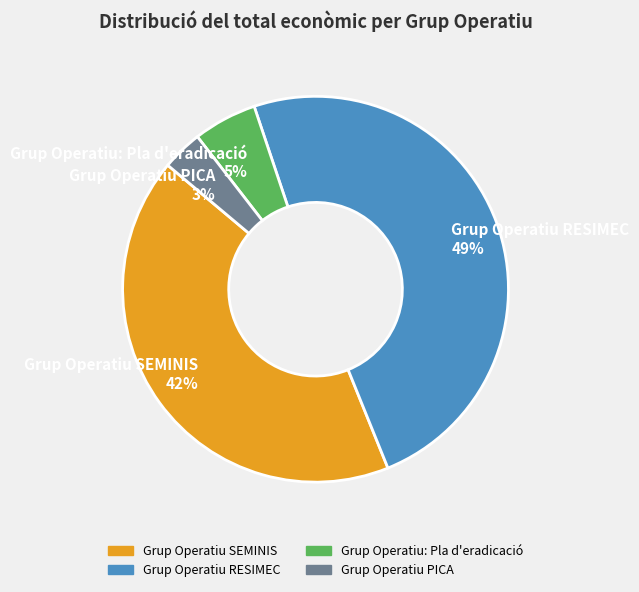

How many segments does this pie chart have?

4